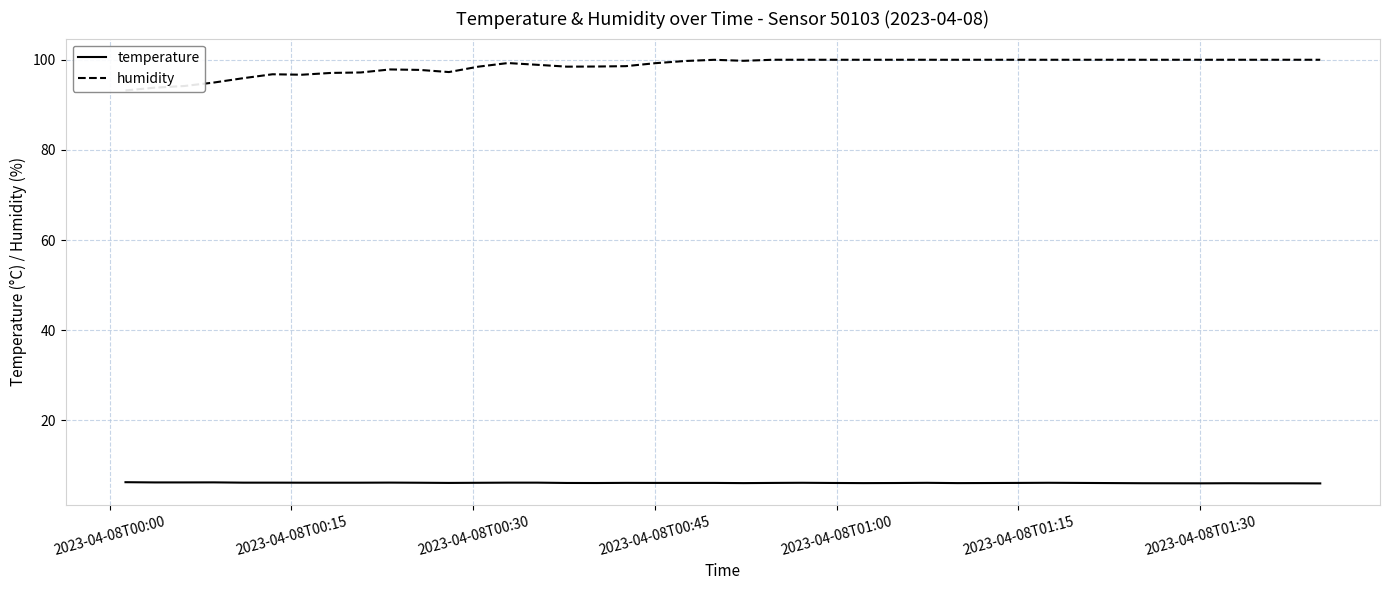

What is the highest value of the temperature series?

6.3